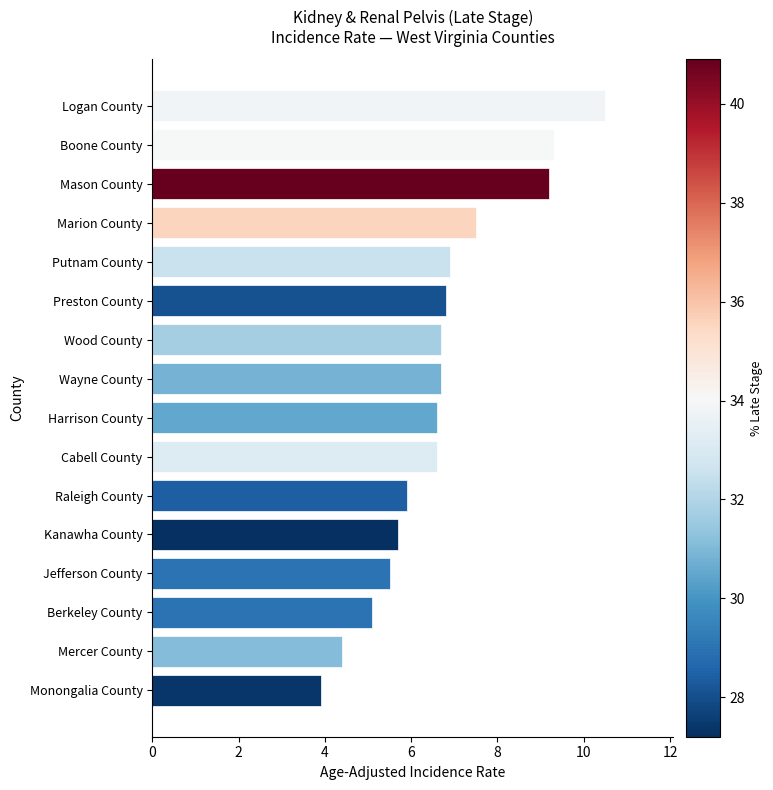

Reading bottom to top, transcribe all the data shown in this chart.

3.9	4.4	5.1	5.5	5.7	5.9	6.6	6.6	6.7	6.7	6.8	6.9	7.5	9.2	9.3	10.5